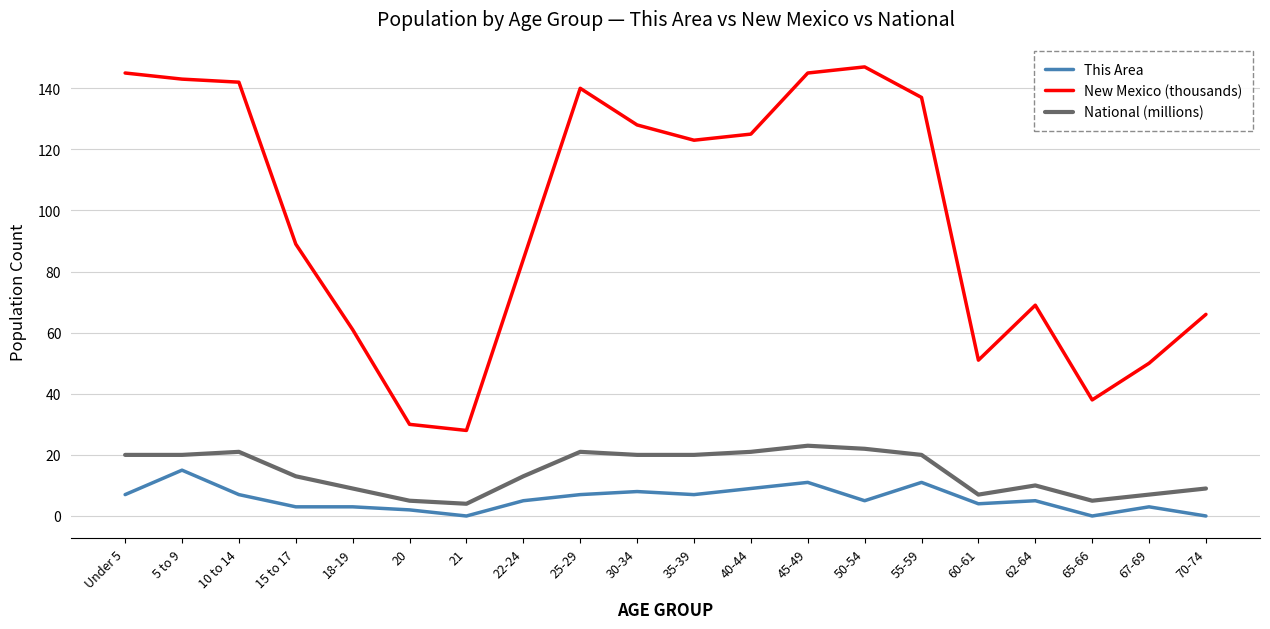

How many categories are shown in the chart?

20